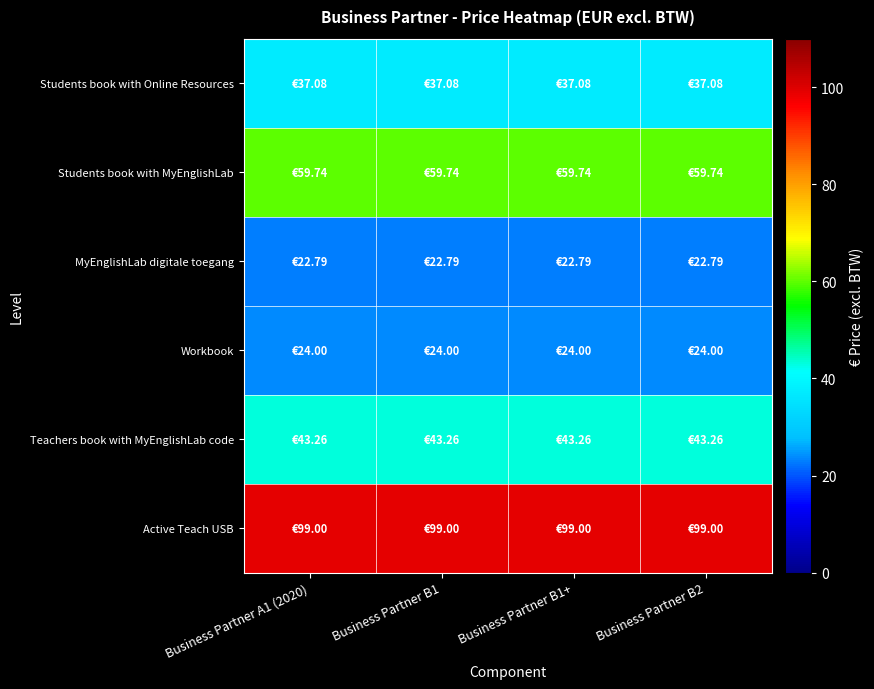

Count the number of data series in this chart.

6